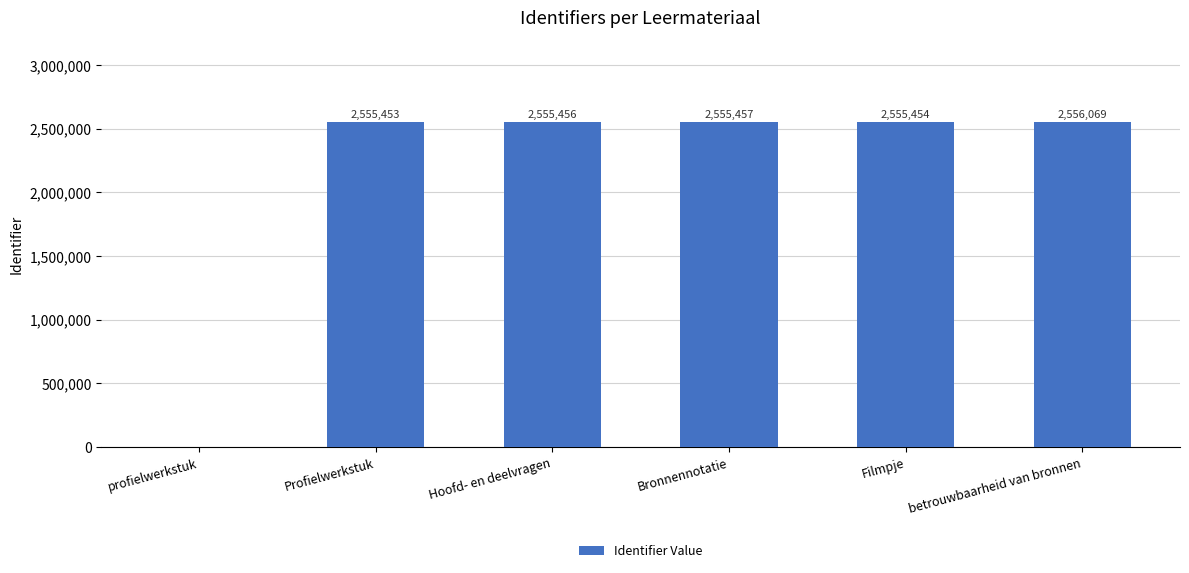

Reading left to right, extract all data points from this chart.

profielwerkstuk=0	Profielwerkstuk=2555453	Hoofd- en deelvragen=2555456	Bronnennotatie=2555457	Filmpje=2555454	betrouwbaarheid van bronnen=2556069